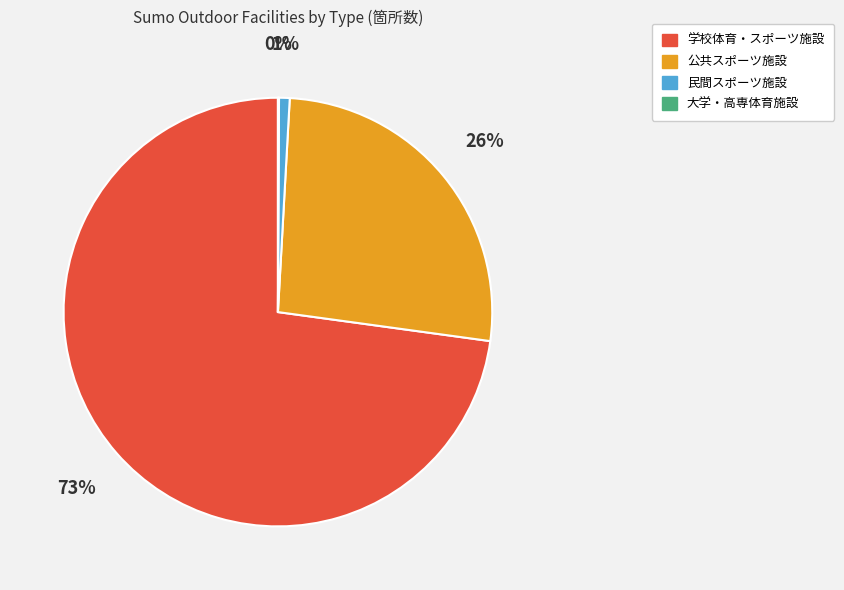

Which slice is the largest?

学校体育・スポーツ施設